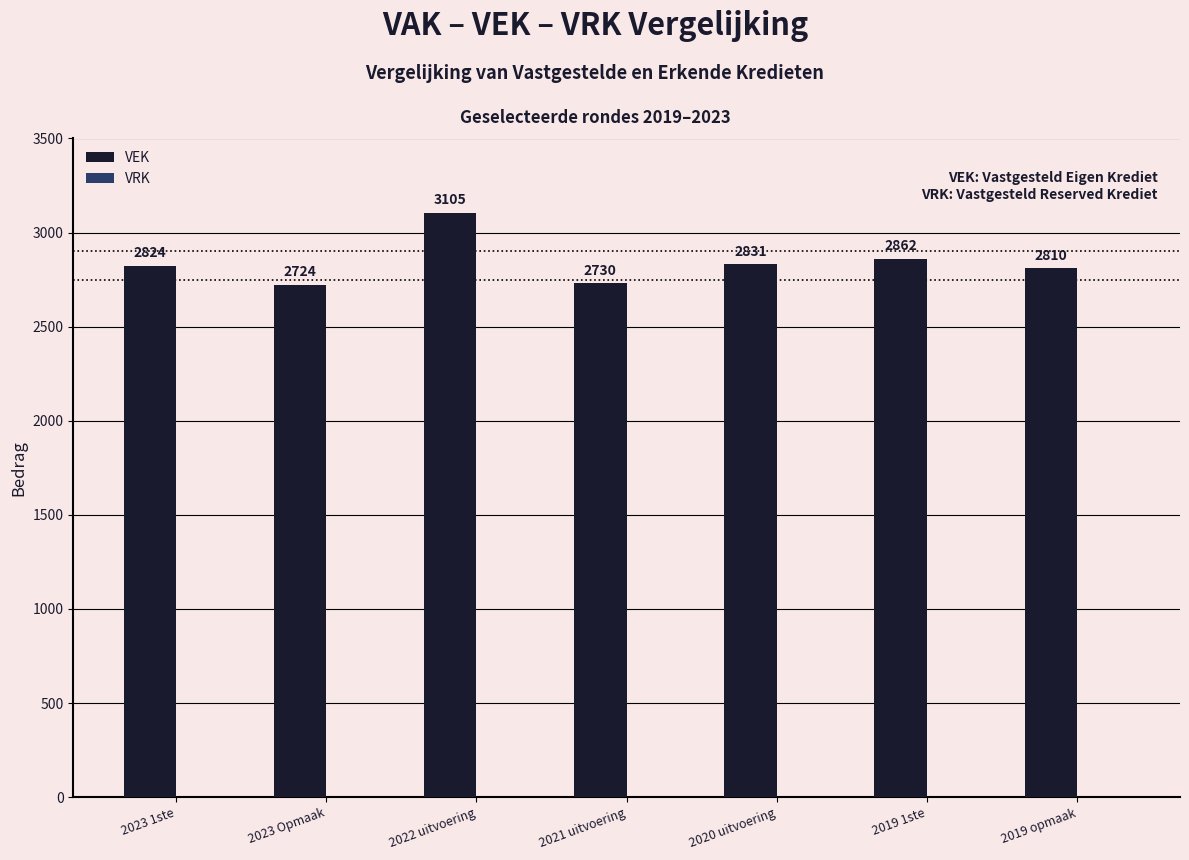

What is the difference between the second highest and minimum values?

138